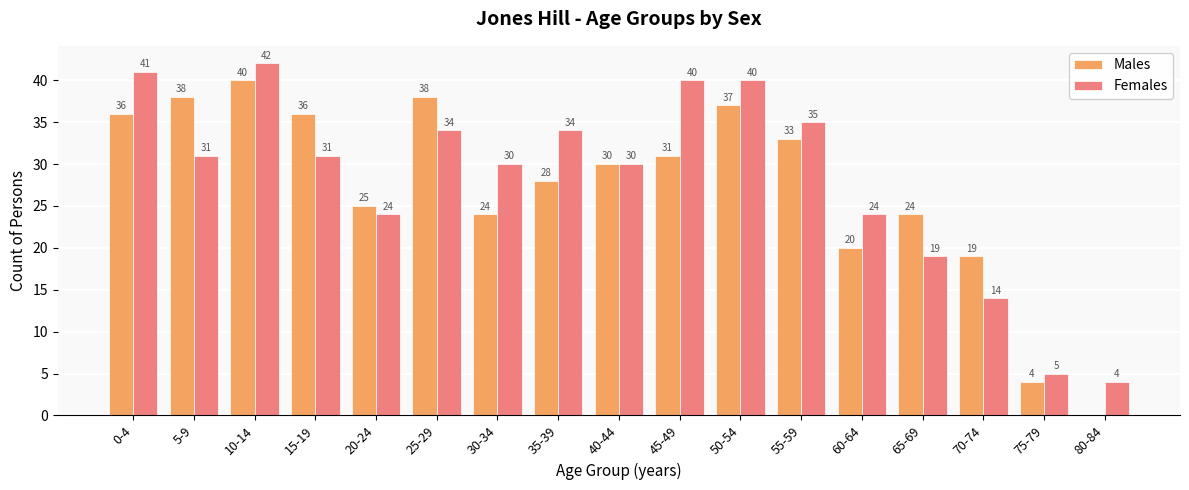

At which label is Males closest to 20?

60-64